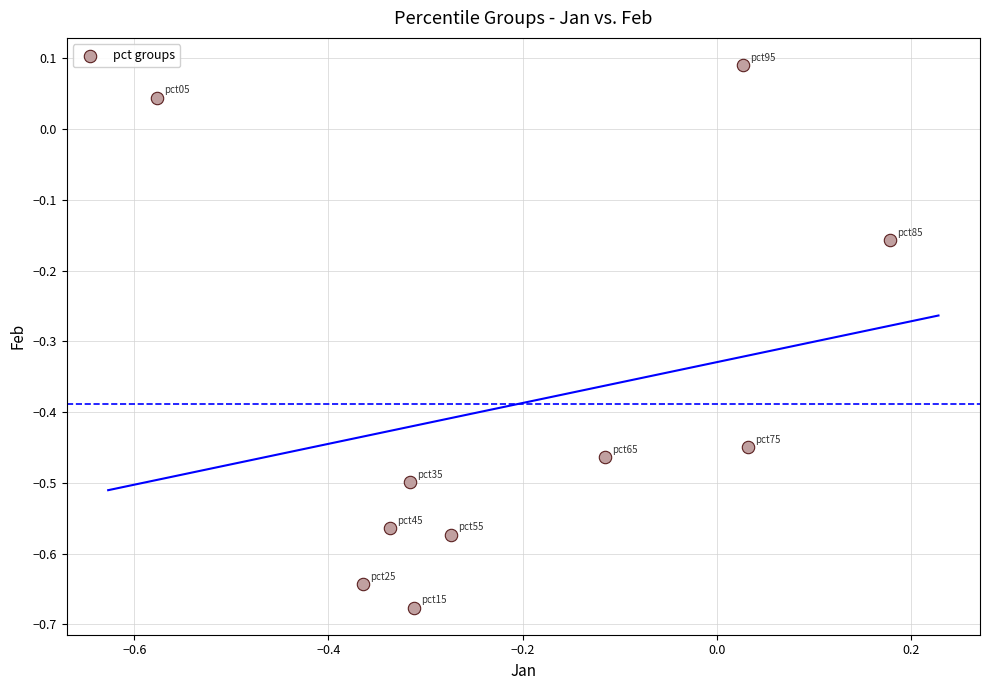

What is the range of X values (max minus min)?

0.8